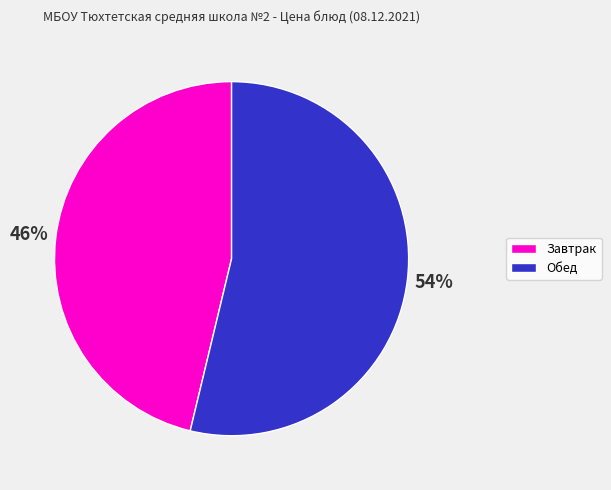

To the nearest percent, what is the average slice percentage?

50%